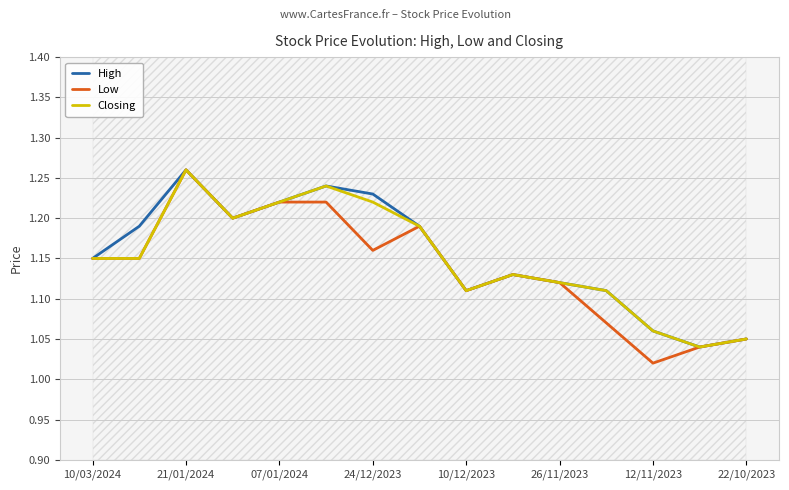

Reading left to right, list all the values displayed in this chart.

High: 1.1	1.2	1.3	1.2	1.2	1.2	1.2	1.2	1.1	1.1	1.1	1.1	1.1	1.0	1.1
Low: 1.1	1.1	1.3	1.2	1.2	1.2	1.2	1.2	1.1	1.1	1.1	1.1	1.0	1.0	1.1
Closing: 1.1	1.1	1.3	1.2	1.2	1.2	1.2	1.2	1.1	1.1	1.1	1.1	1.1	1.0	1.1